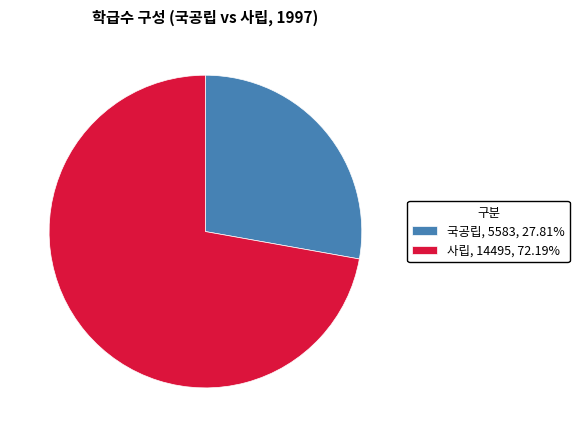

Count the number of slices in the pie.

2